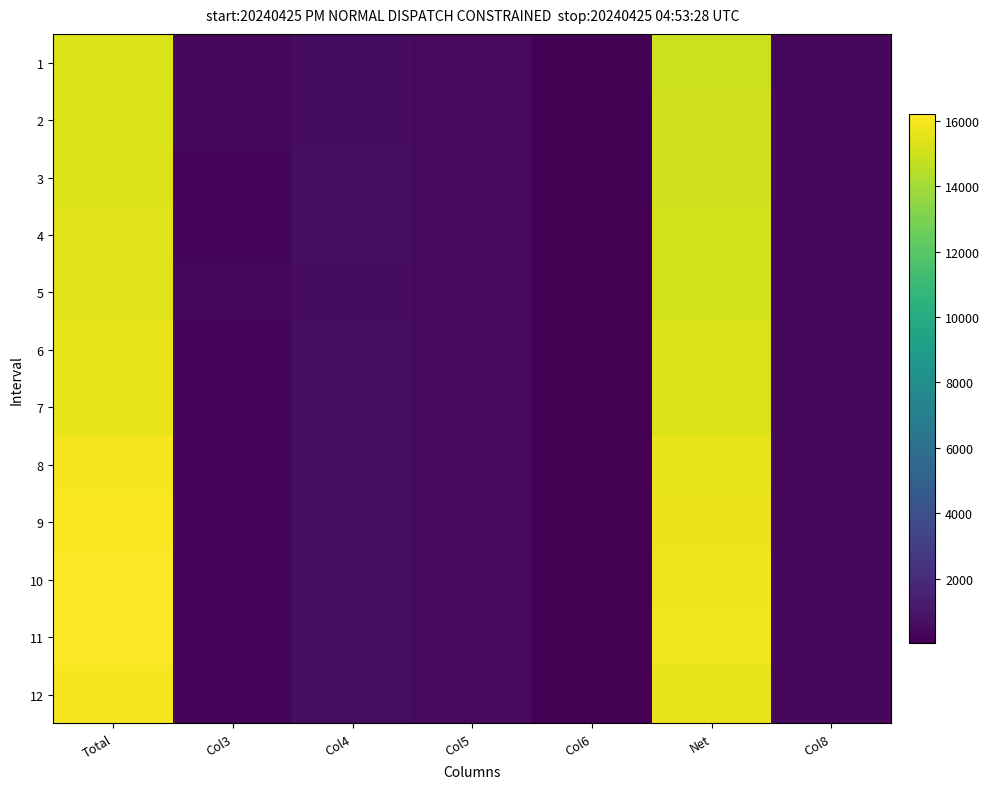

Which category has the highest value across all series?

Total